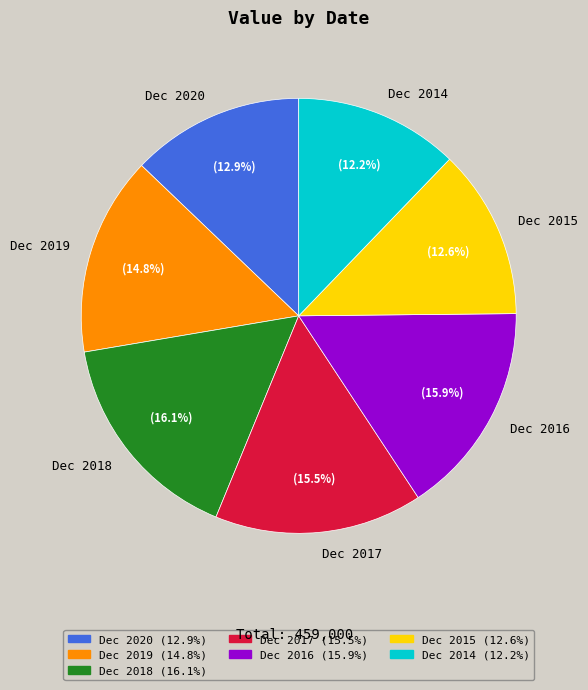

Is it true that Dec 2016 is 28% of the pie?

False